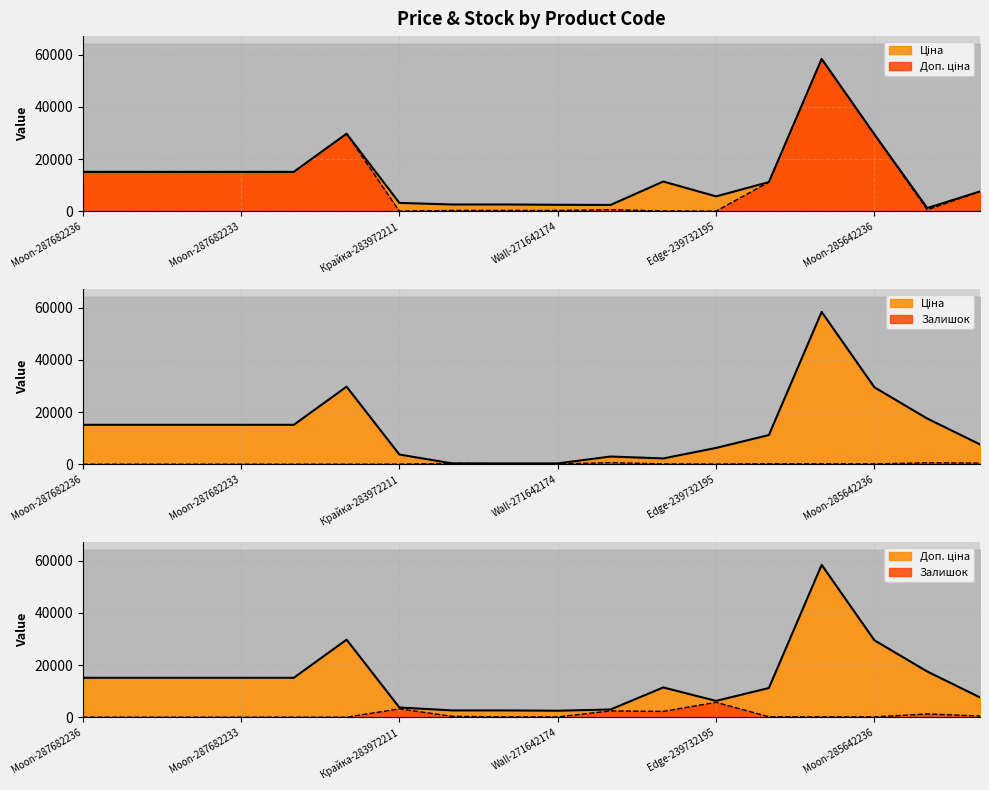

List the series in order of their peak value, lowest first.

Ціна, Доп. ціна